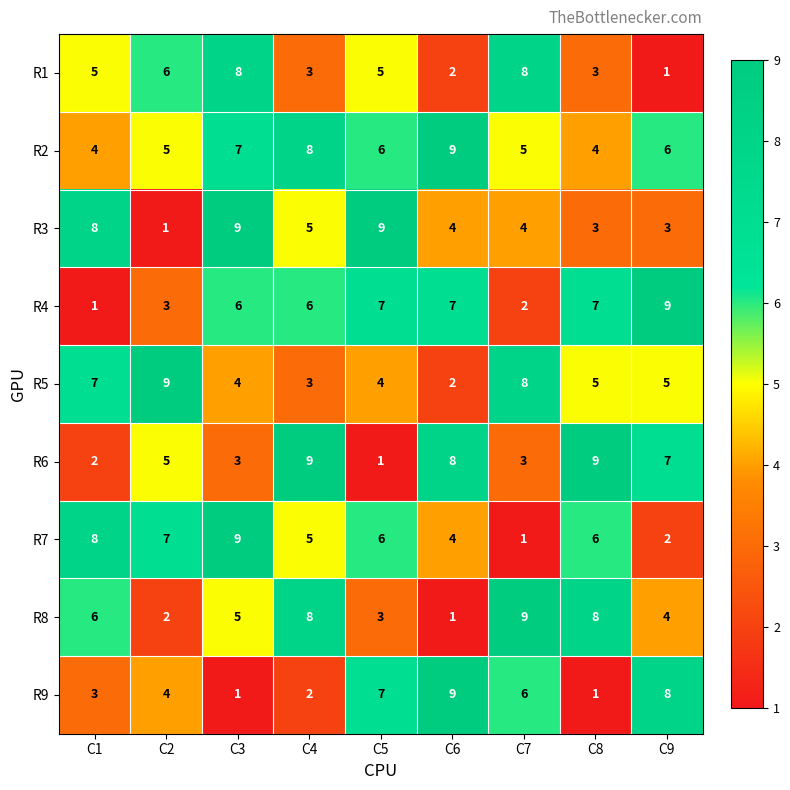

At which label is R6 closest to 5?

C2